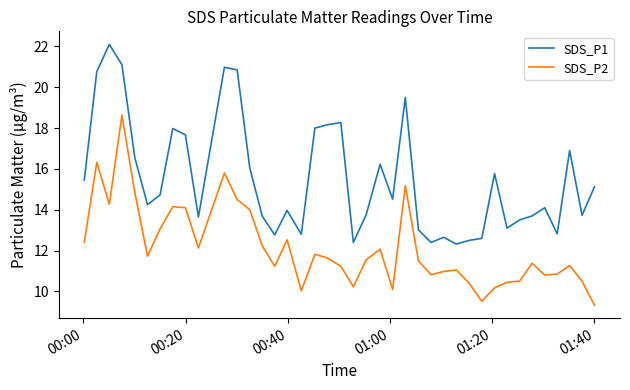

What is the greatest value displayed?

22.1